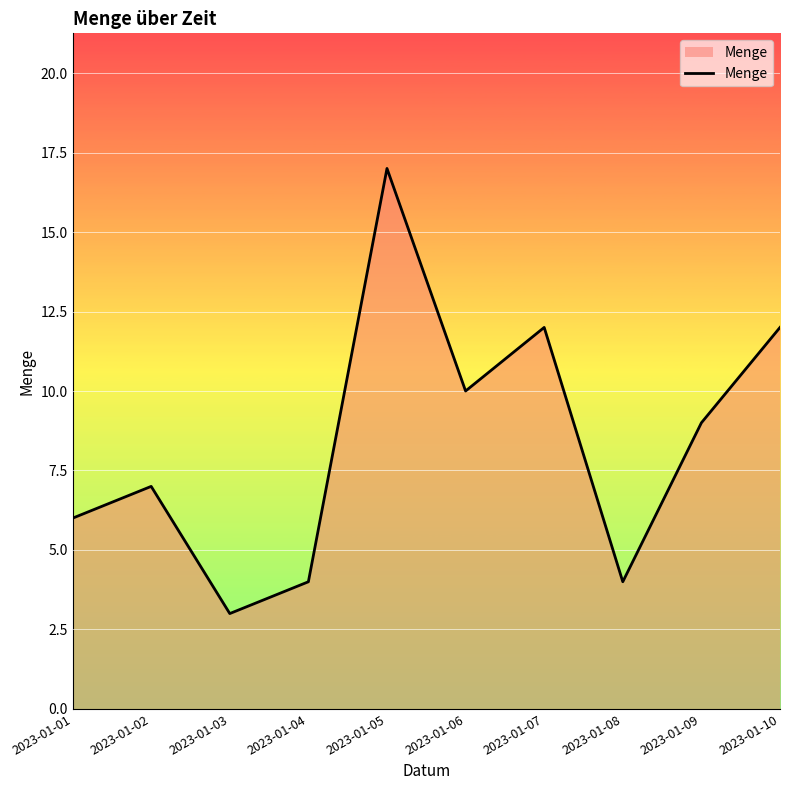

Reading left to right, transcribe all the data shown in this chart.

2023-01-01=6	2023-01-02=7	2023-01-03=3	2023-01-04=4	2023-01-05=17	2023-01-06=10	2023-01-07=12	2023-01-08=4	2023-01-09=9	2023-01-10=12